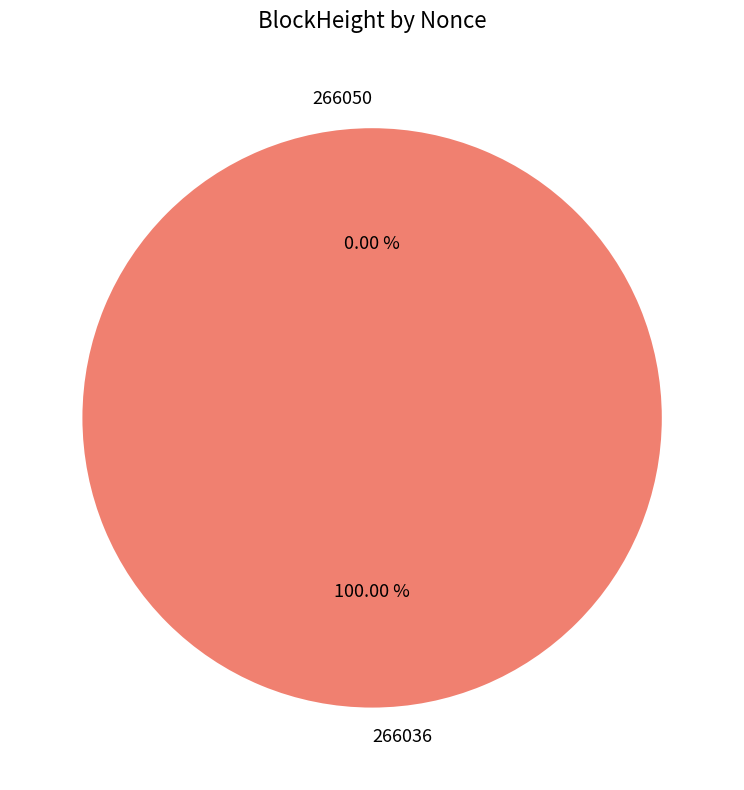

What is the smallest slice in the pie chart?

266050